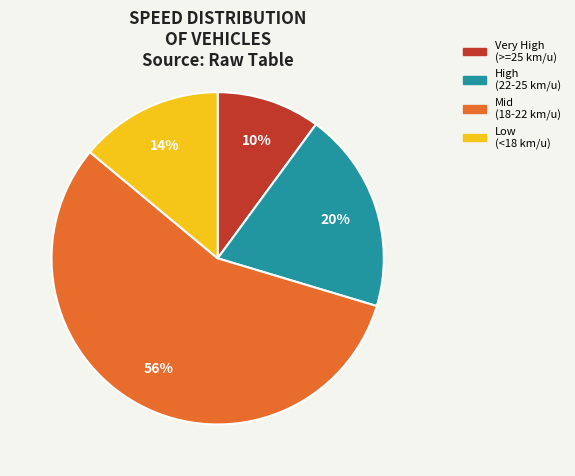

To the nearest percent, what is the average slice percentage?

25%